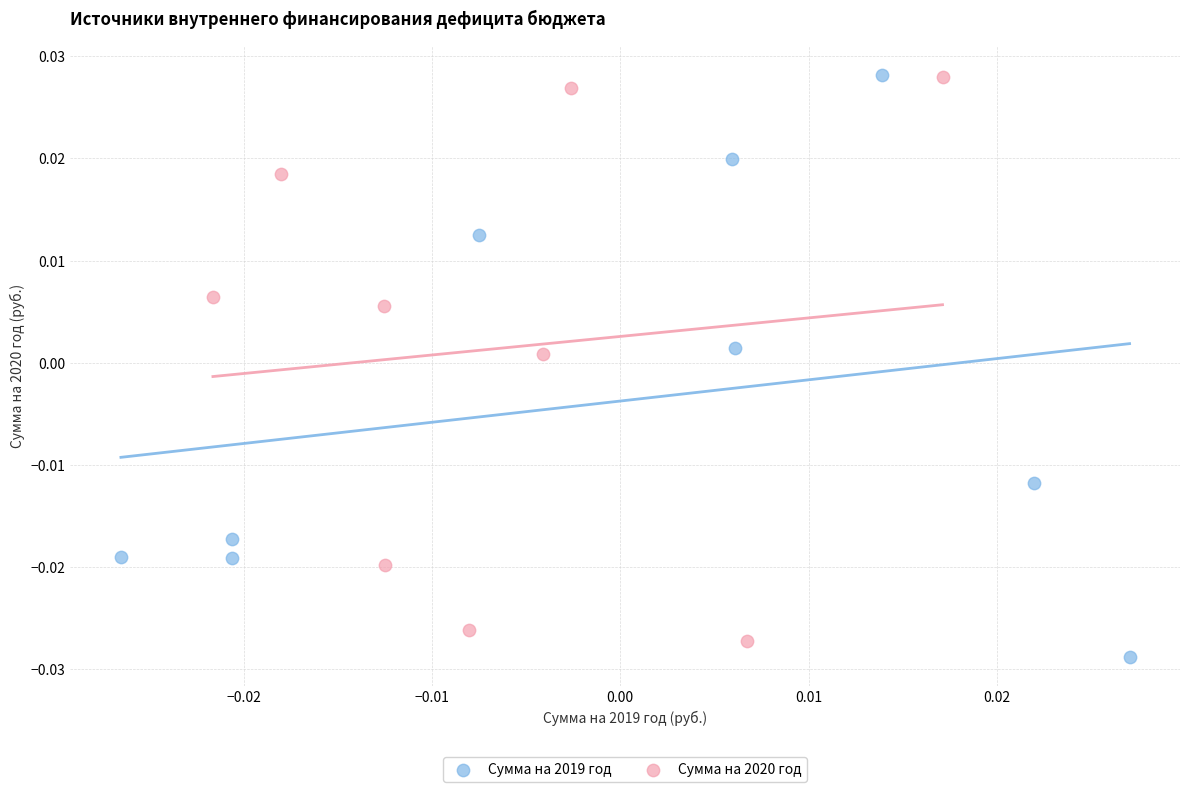

Which series reaches the minimum Y coordinate?

Сумма на 2019 год